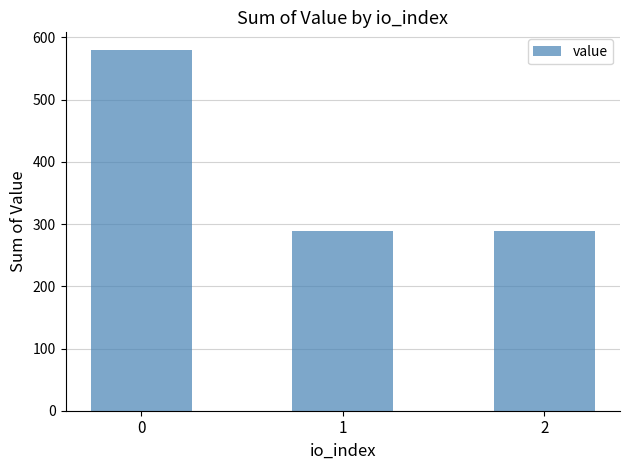

What is the greatest value displayed?

579.2